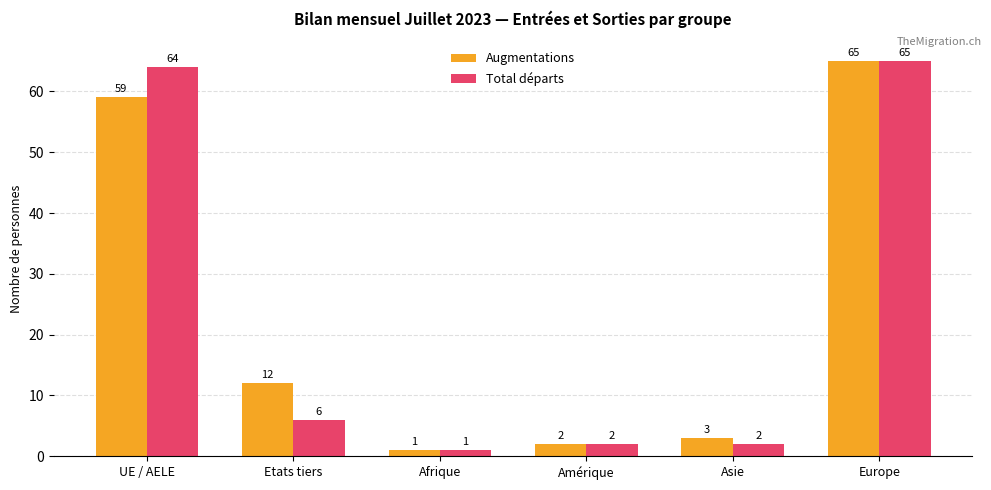

Is it true that Total départs equals 6 at Etats tiers?

True